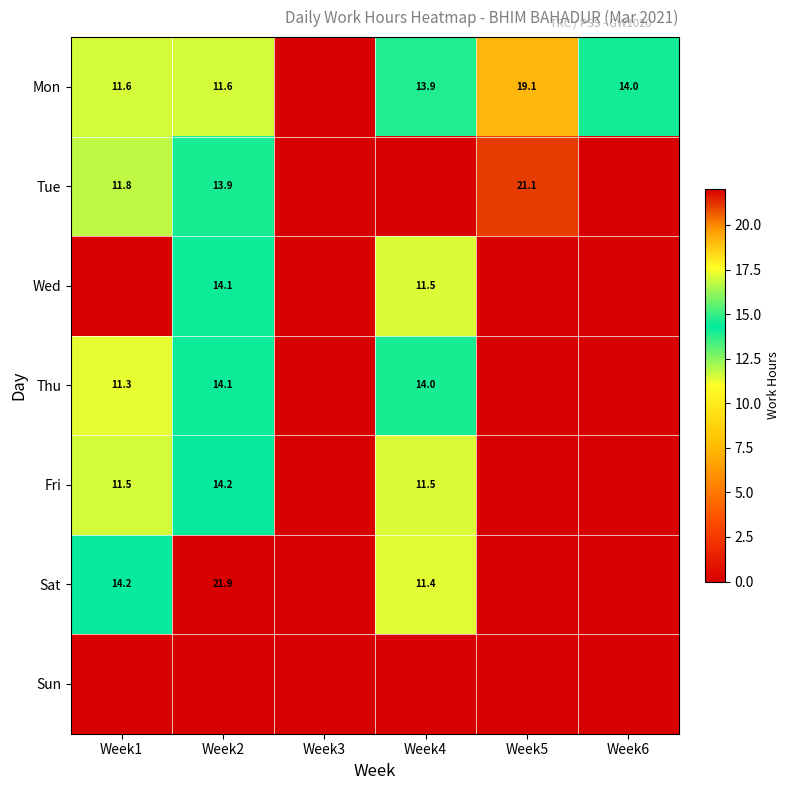

Is the value of Wed at Week4 greater than the value of Thu at Week4?

No